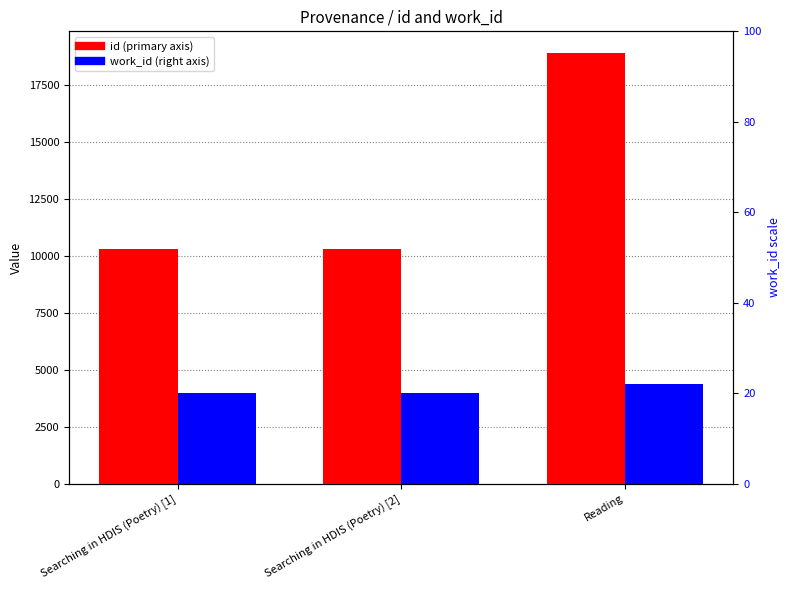

What is the sum of the work_id values at Reading and Searching in HDIS (Poetry) [2]?

8326